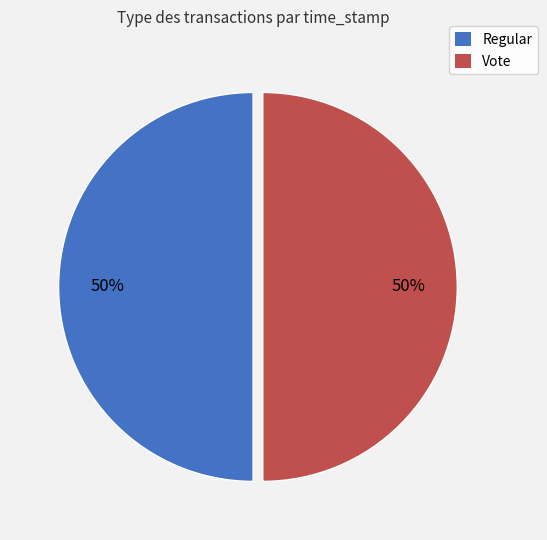

Do Regular and Vote together represent more than half of the pie?

Yes